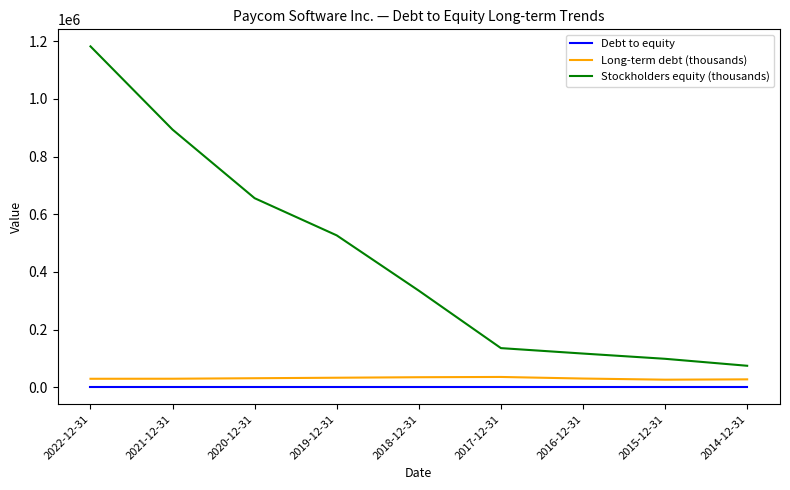

Which series has the widest spread of values?

Stockholders equity (thousands)